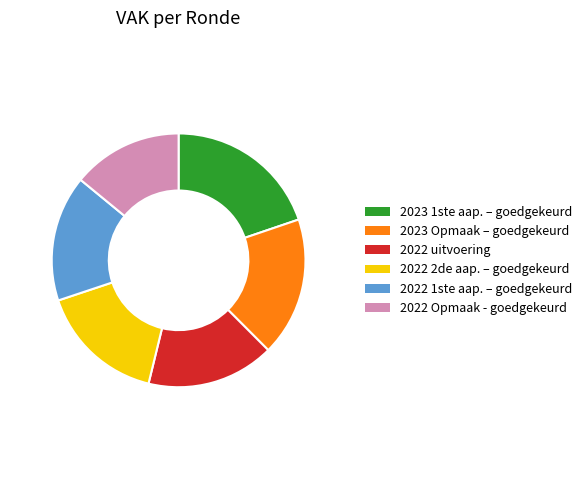

Is there a majority slice in this chart?

No